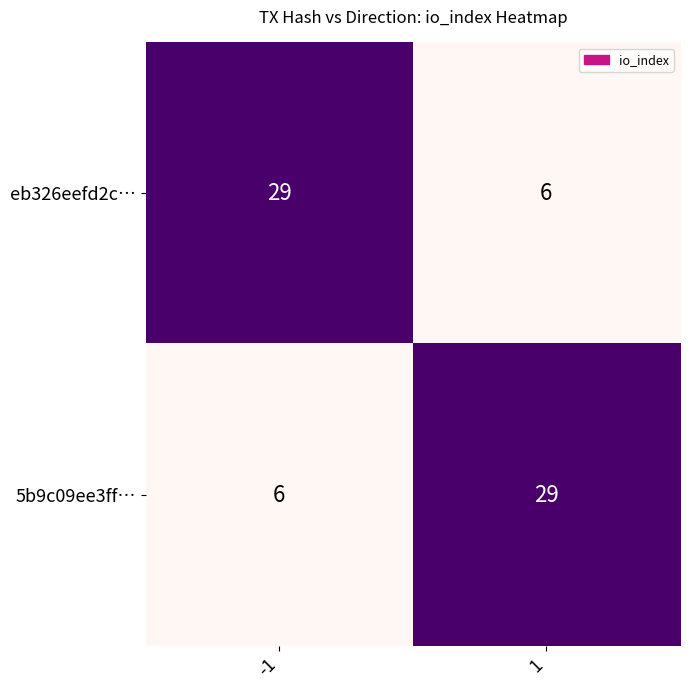

Read the eb326eefd2c… value at 1, to the nearest 5.

5